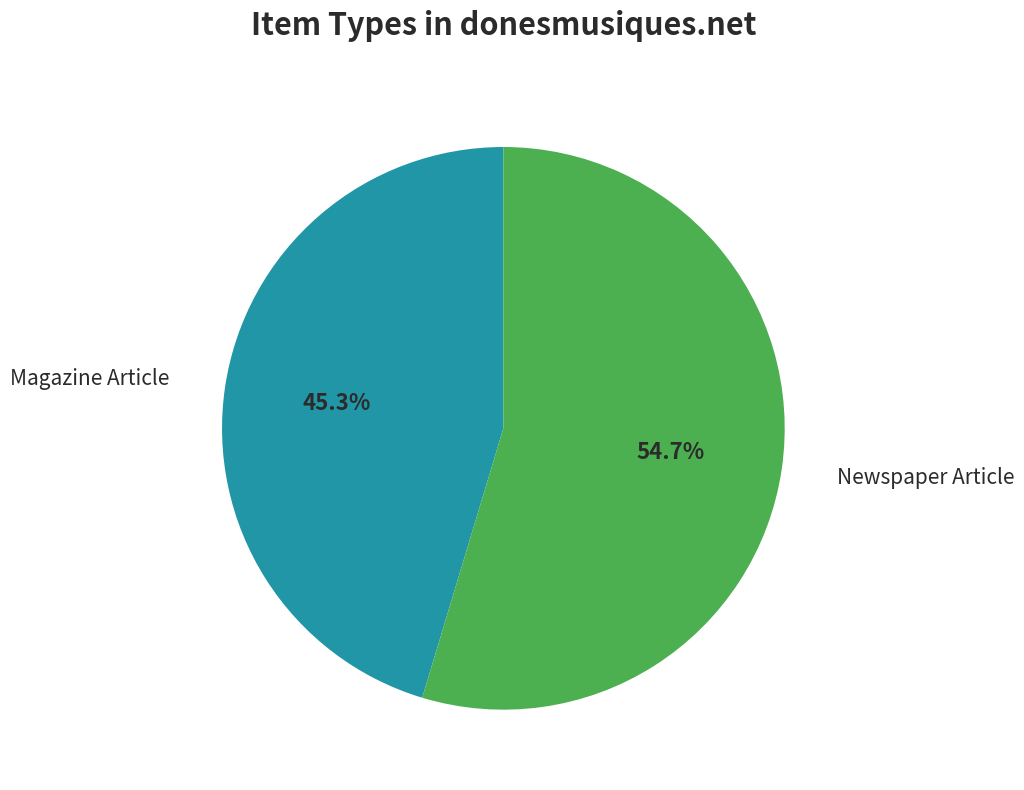

To the nearest percent, what is the average slice percentage?

50%